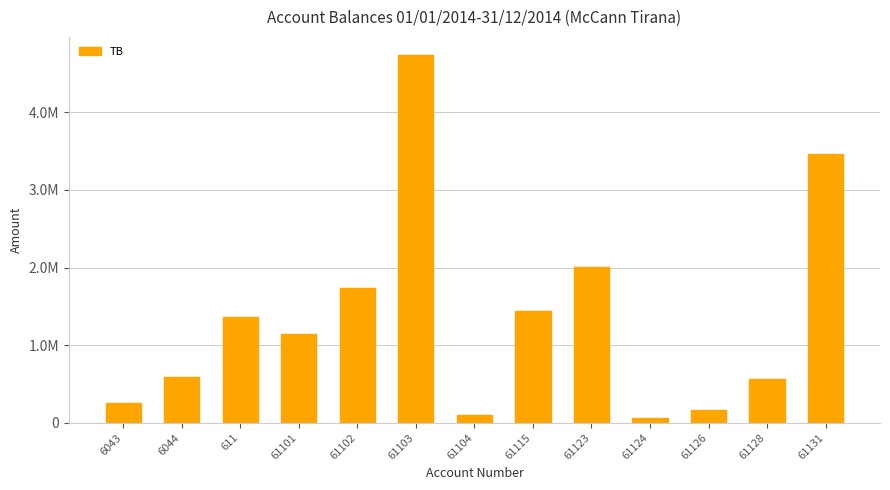

Rank the categories by value from lowest to highest.

61124, 61104, 61126, 6043, 61128, 6044, 61101, 611, 61115, 61102, 61123, 61131, 61103